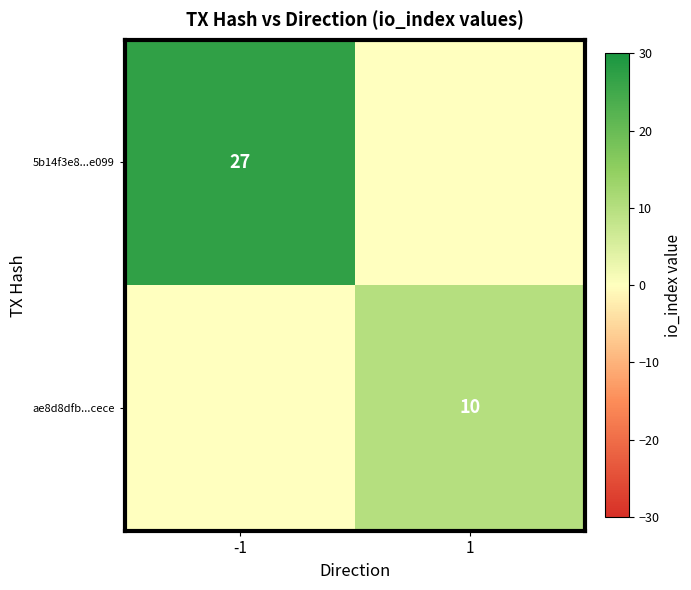

The value of ae8d8dfb...cece at 1 is 6. True or false?

False